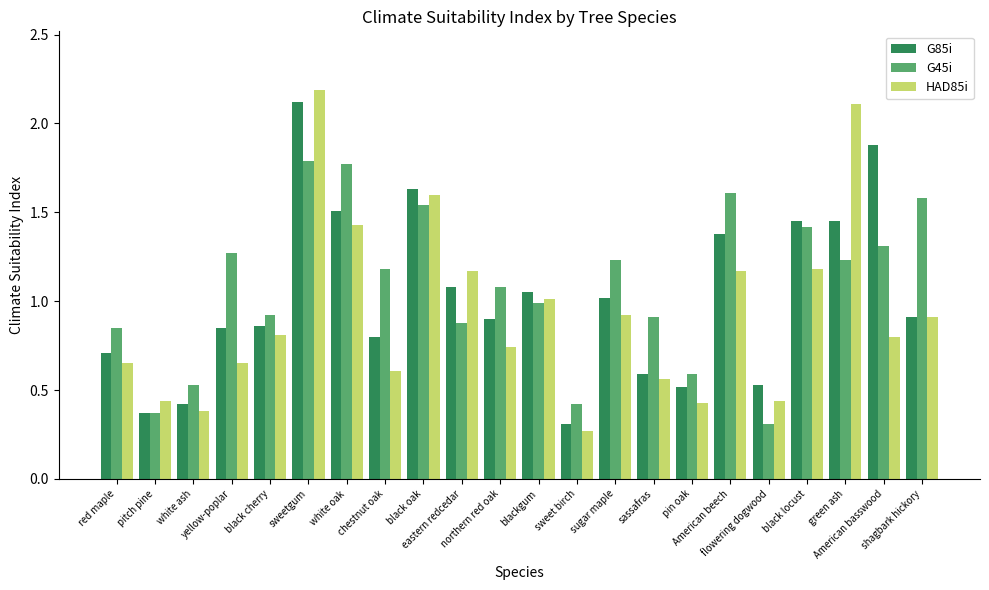

The G45i series shows 1.3 at American basswood. True or false?

True